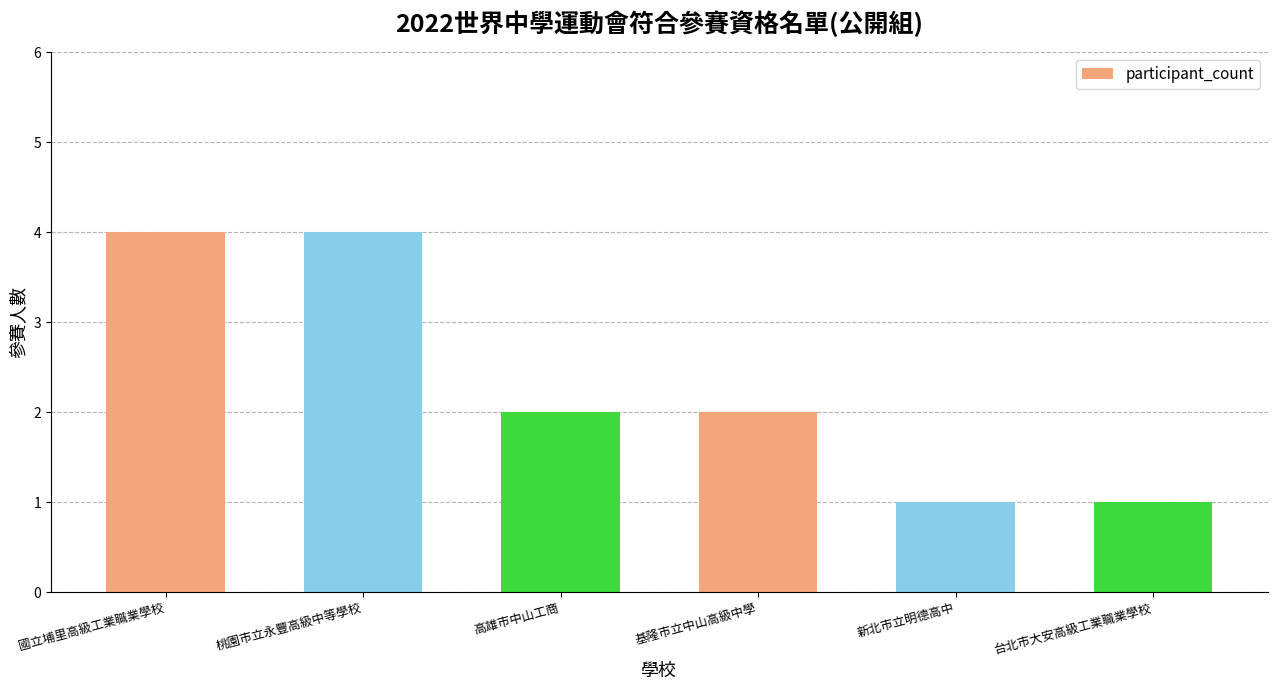

What position from the left is 台北市大安高級工業職業學校?

6